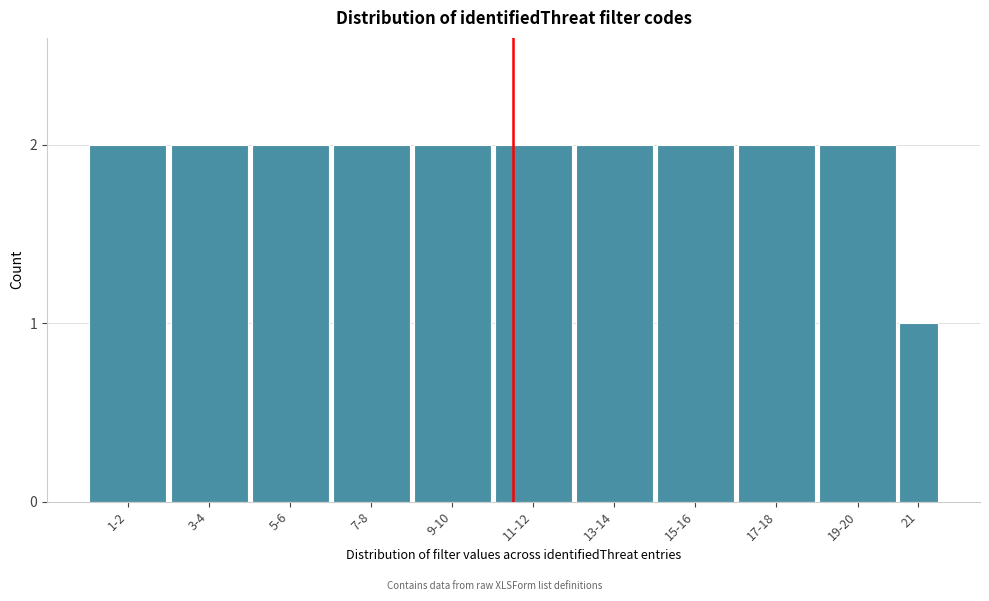

Reading left to right, what are all the values shown in this chart?

1-2=2	3-4=2	5-6=2	7-8=2	9-10=2	11-12=2	13-14=2	15-16=2	17-18=2	19-20=2	21=1